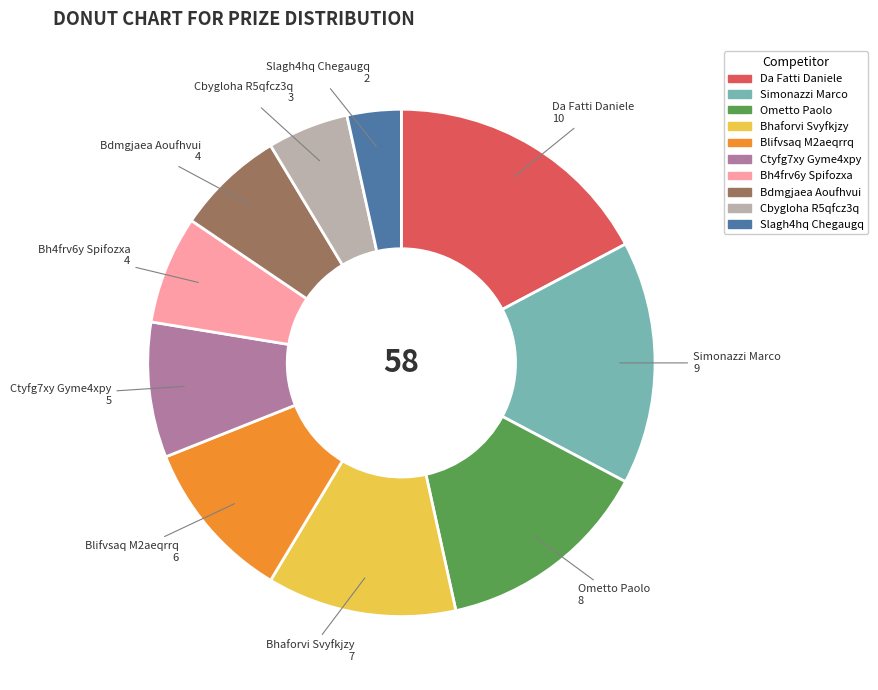

Is it true that Blifvsaq M2aeqrrq is 24% of the pie?

False